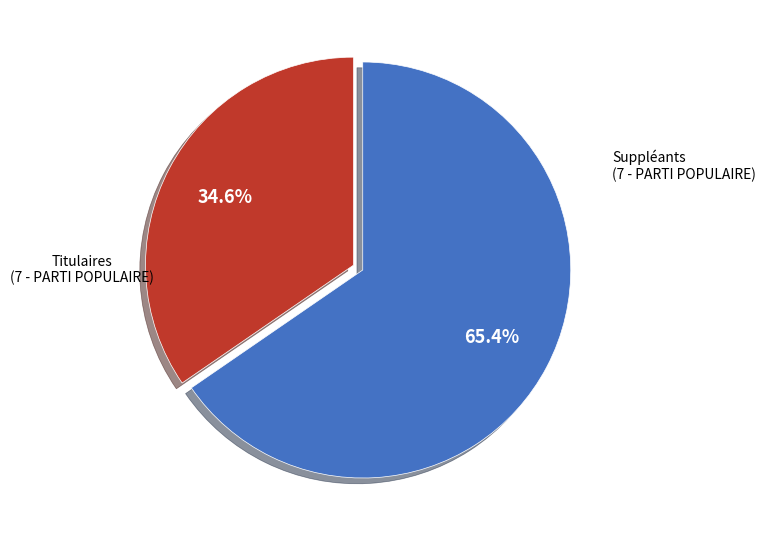

Is there any slice that represents more than half of the pie?

Yes